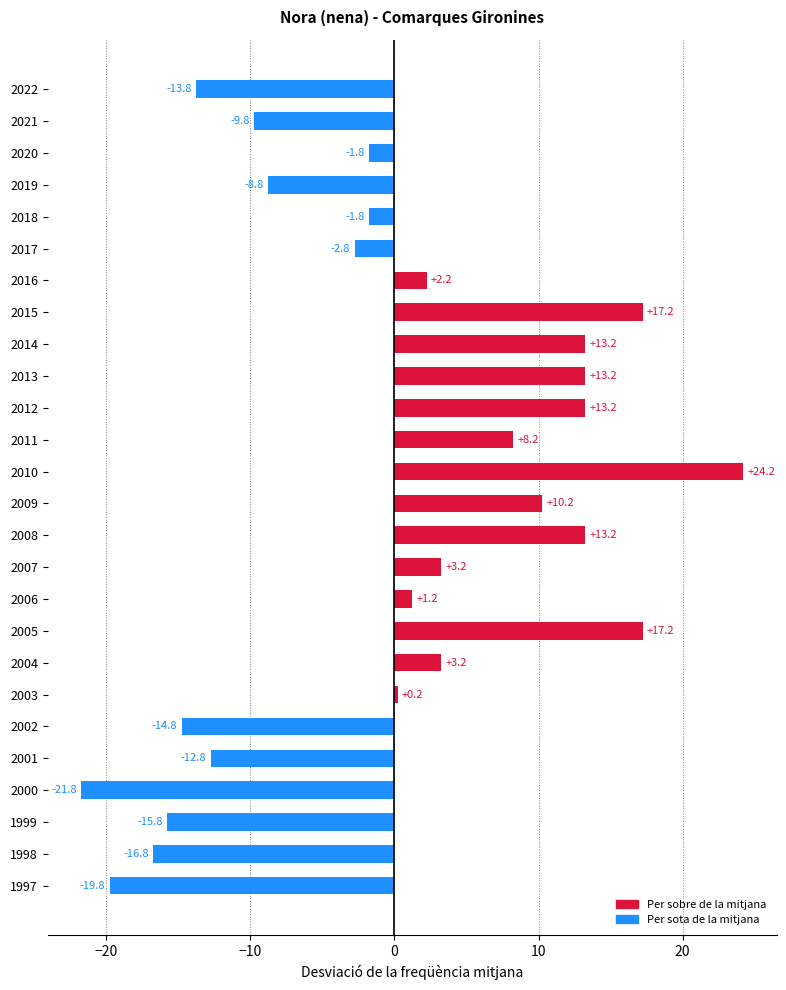

What is the difference between the maximum and second lowest values?

44.0